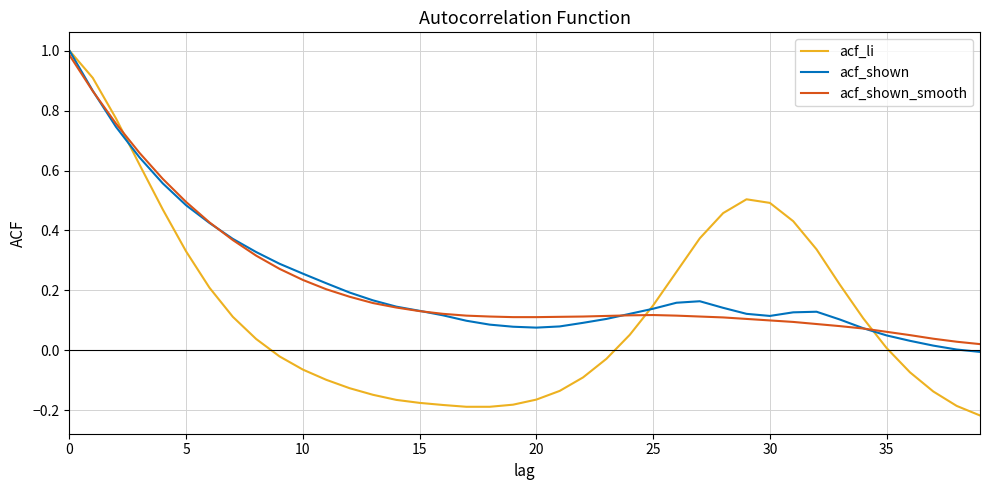

Which series has the largest range (max minus min)?

acf_li